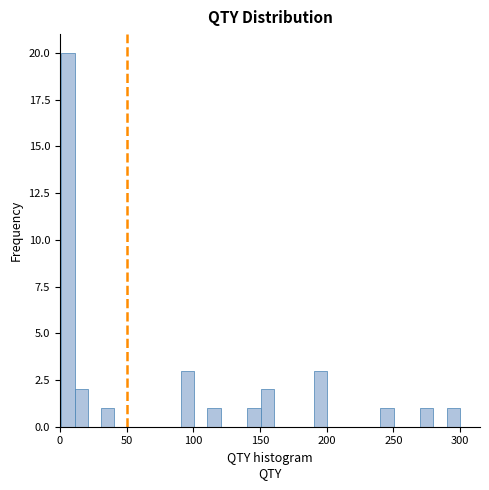

Read against the x-axis, roughly where is the centre of the tallest bar?

5